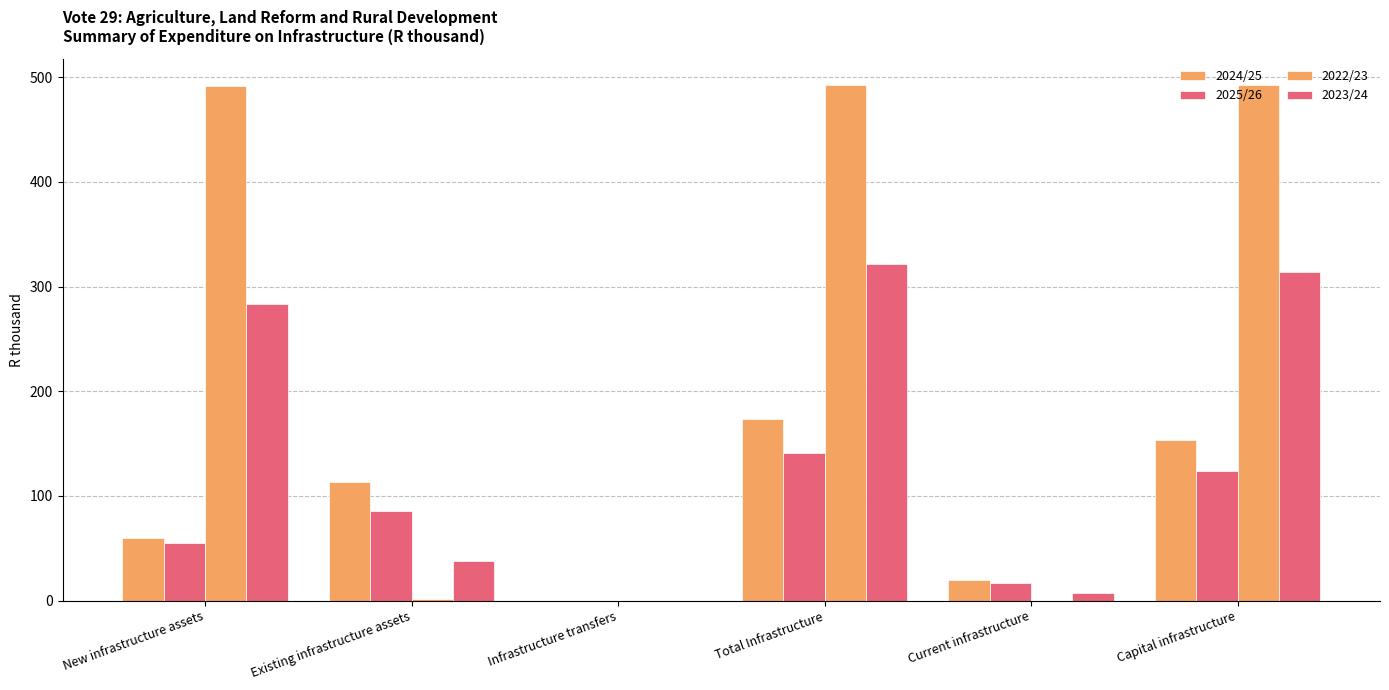

Are the bars grouped side by side (vs. stacked)?

Yes